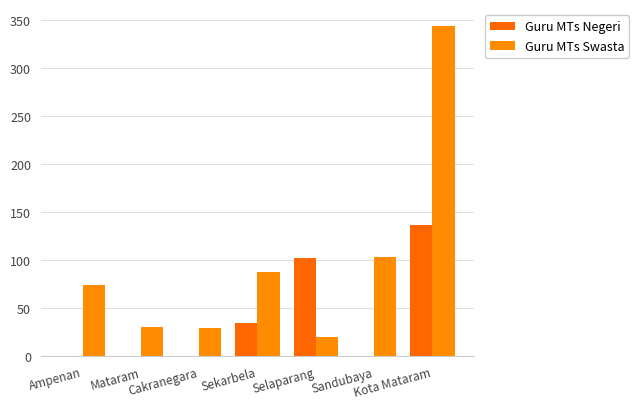

Which has a higher value, Ampenan or Sandubaya?

Ampenan